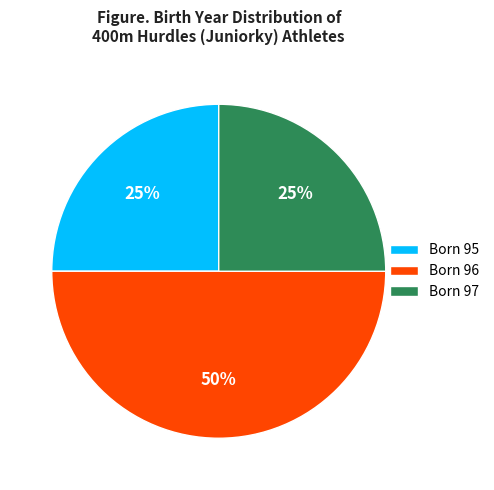

To the nearest percent, what is the difference between the largest and smallest slice percentages?

25%